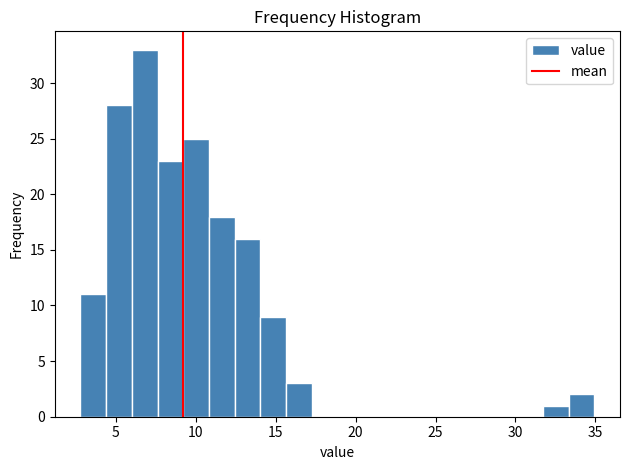

Read against the x-axis, roughly where is the centre of the tallest bar?

7.0